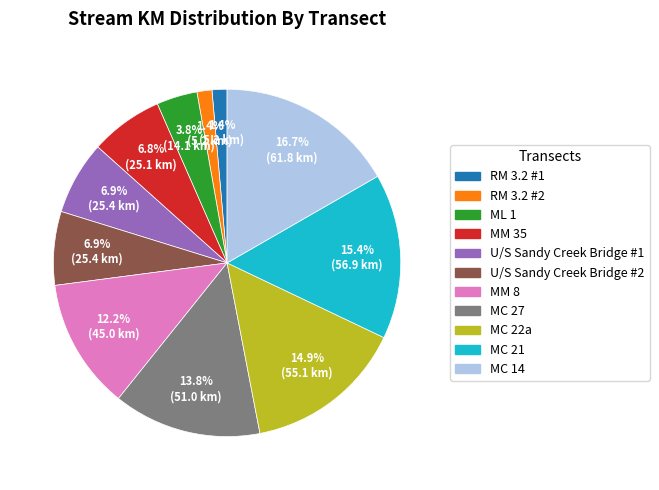

How much of the chart is everything except ML 1?

96.2%